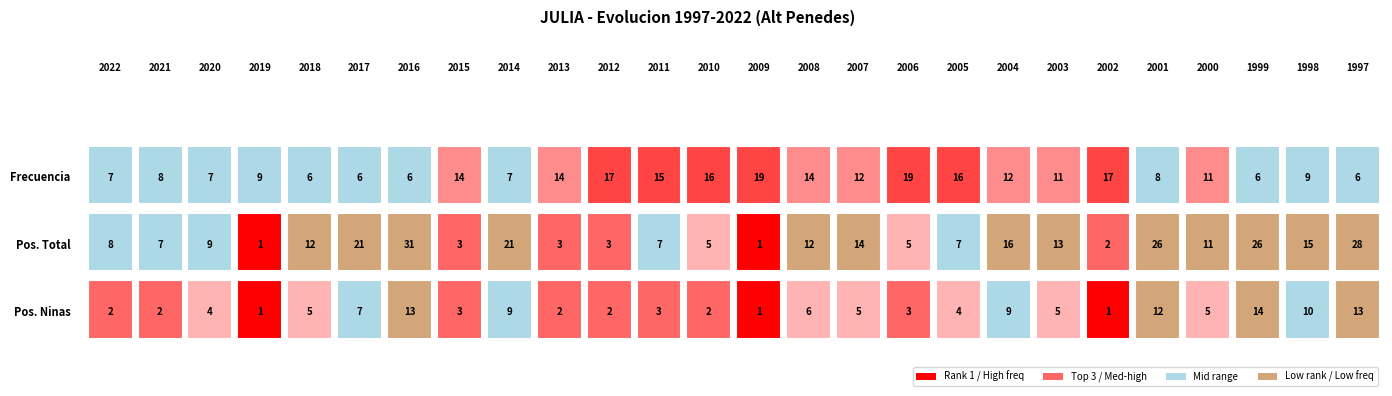

At which label does Posicion_Ninas first exceed 5?

2017